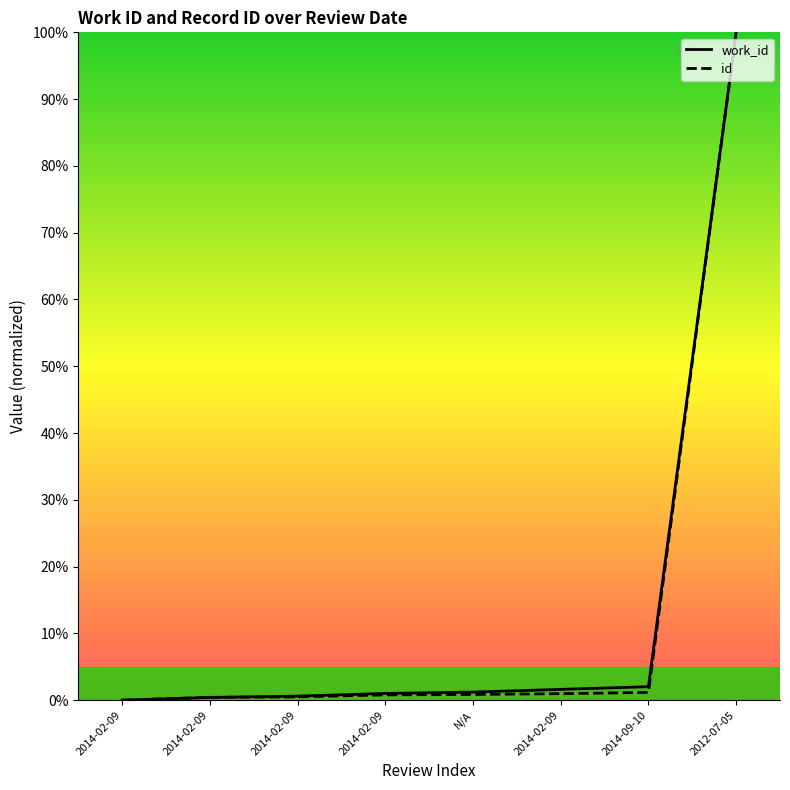

List the labels in order of work_id value, smallest first.

2014-02-09, 2014-02-09, 2014-02-09, 2014-02-09, N/A, 2014-02-09, 2014-09-10, 2012-07-05